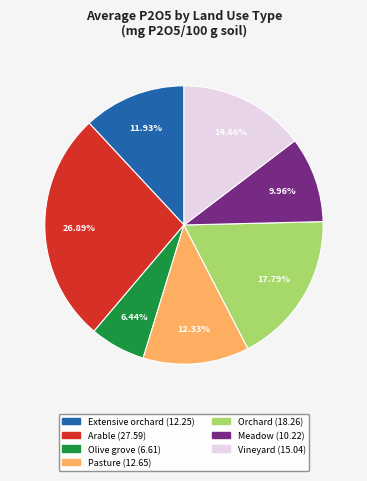

To the nearest percent, what is the combined percentage of Orchard and Meadow?

28%